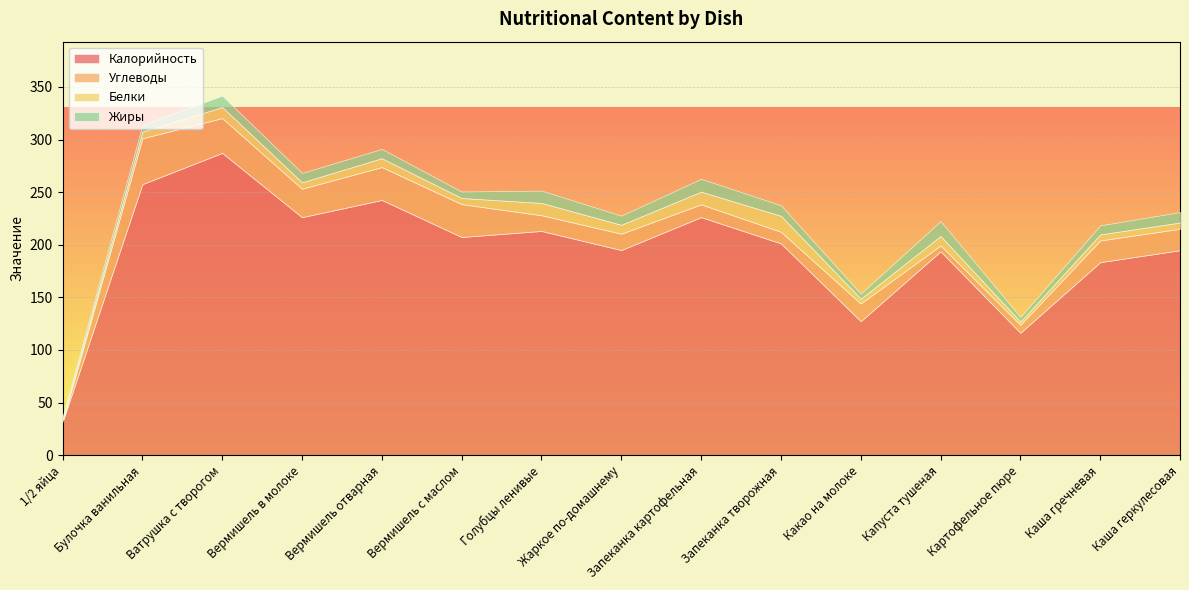

Reading left to right, transcribe all the data shown in this chart.

Калорийность: 31.5	257.6	287.3	226.2	242.6	207.4	213.1	195.0	226.2	201.3	127.4	193.8	116.4	183.5	194.8
Углеводы: 0.1	43.6	33.1	27.1	31.3	31.3	14.9	15.5	12.2	11.0	16.8	5.6	7.5	20.6	20.4
Белки: 2.5	6.3	10.5	6.1	8.4	5.8	11.7	8.5	12.1	15.2	4.7	8.9	3.1	5.8	6.0
Жиры: 2.3	6.5	10.9	8.9	8.8	6.2	11.7	8.7	12.2	10.0	4.8	14.2	4.4	8.6	9.9